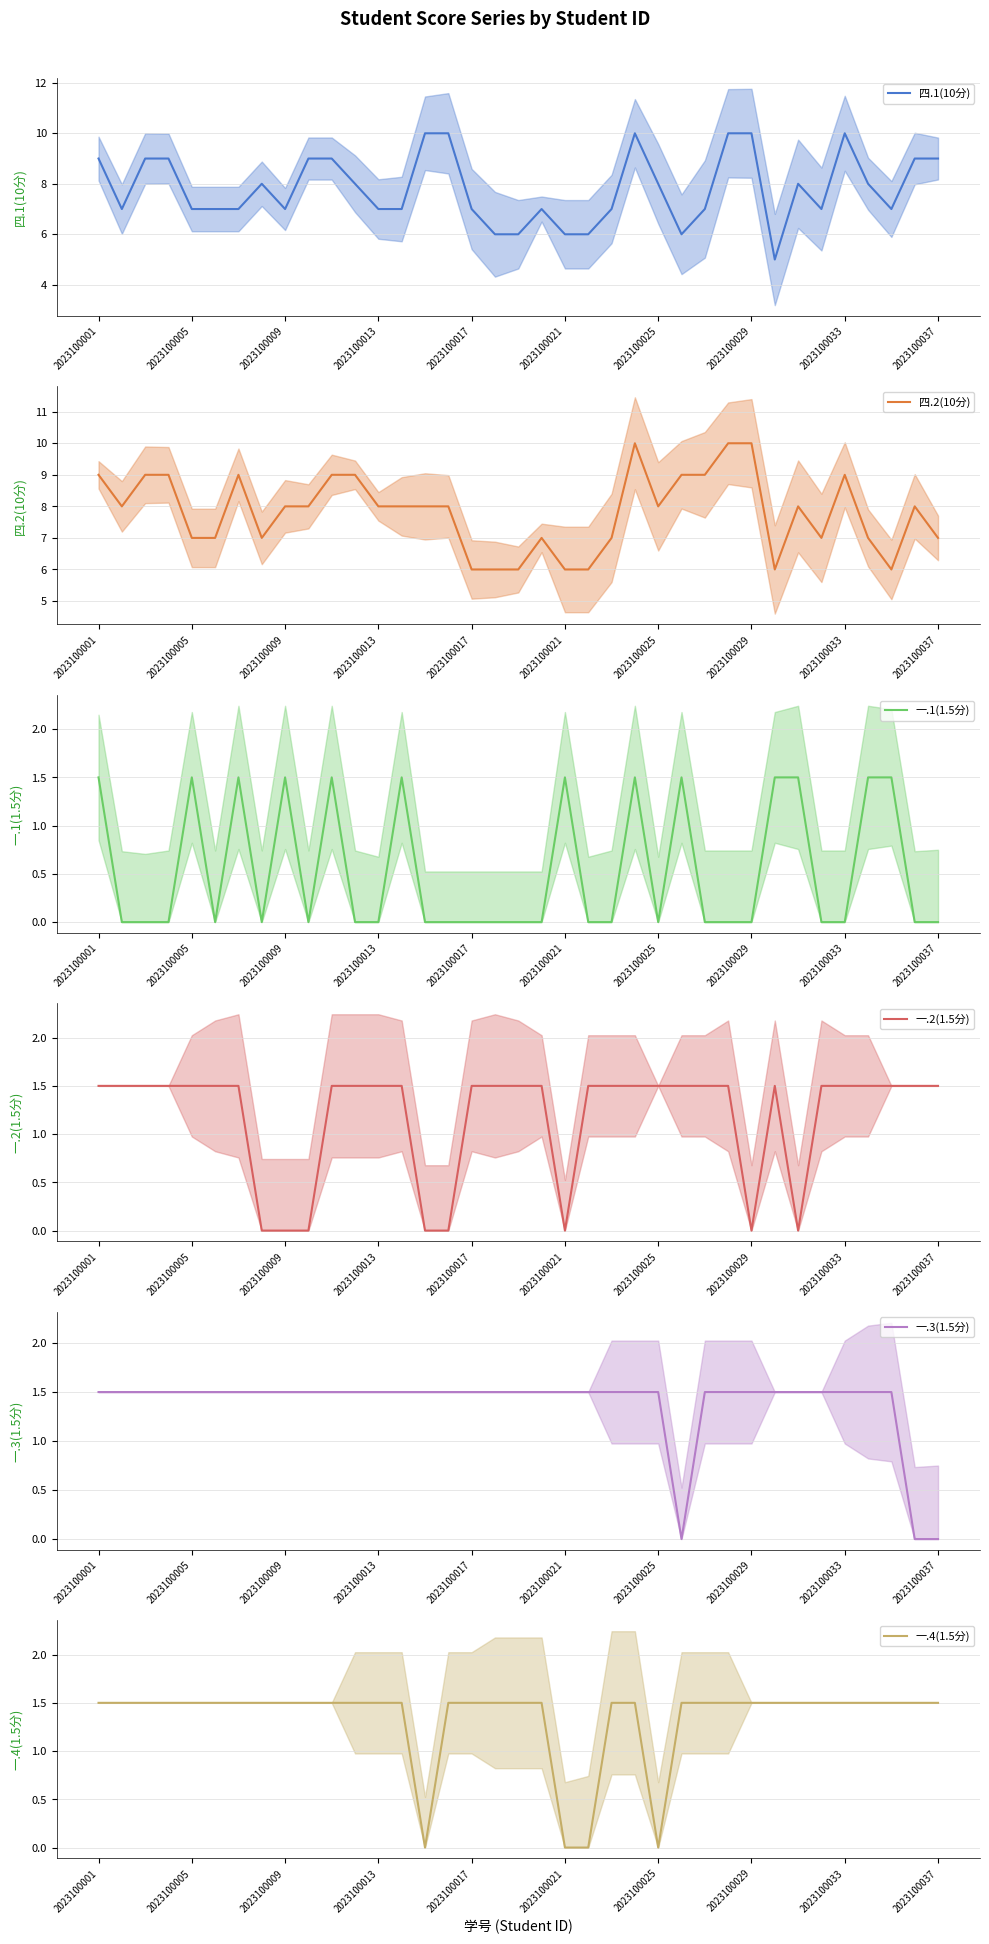

The value of 四.1(10分) at 2023100001 is 15. True or false?

False